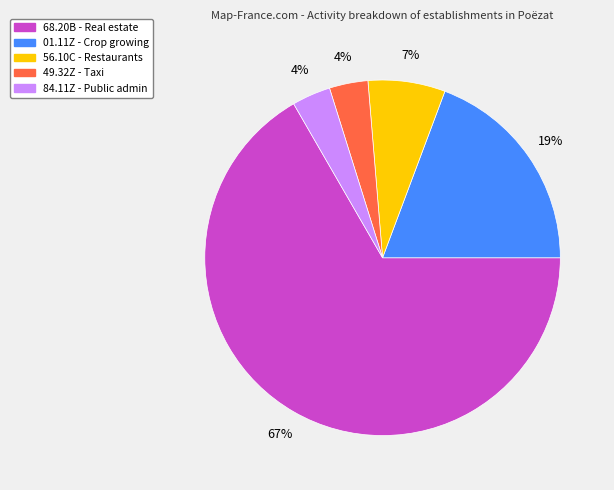

Which category accounts for the majority?

68.20B